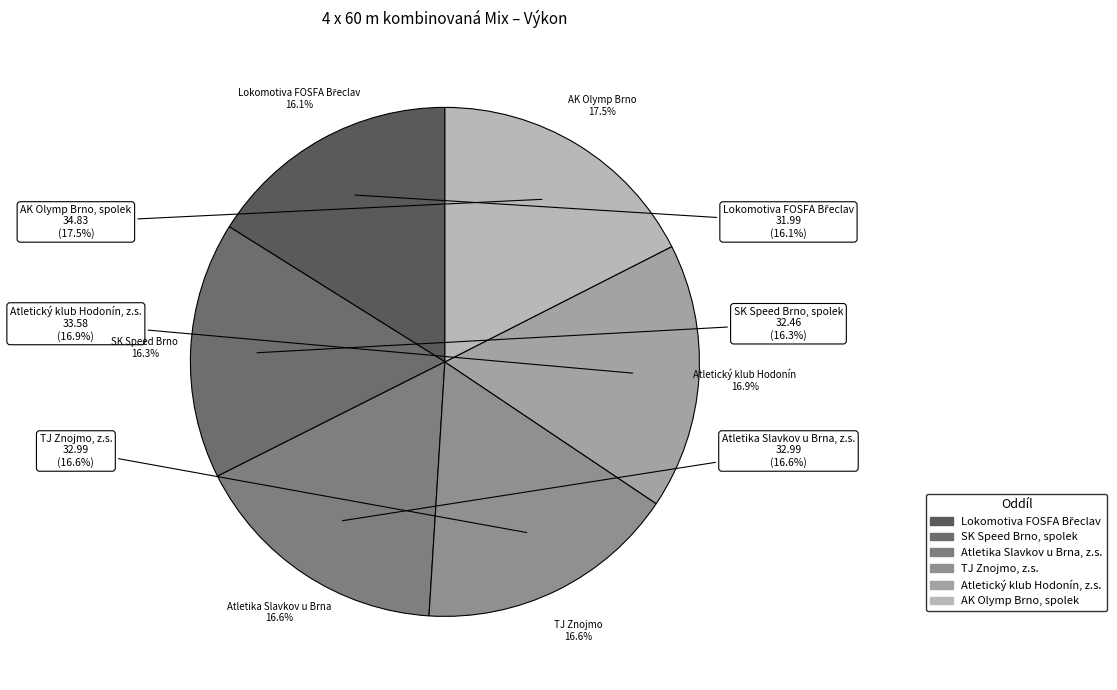

What is the total percentage of Lokomotiva FOSFA Břeclav and Atletika Slavkov u Brna, z.s.?

32.7%